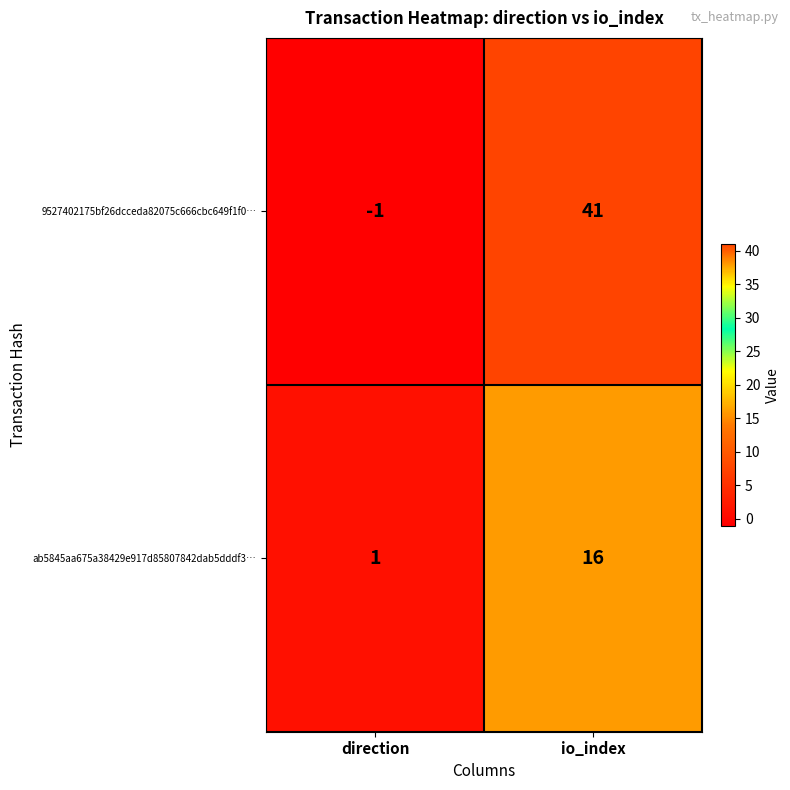

What is the sum of the ab5845aa675a38429e917d85807842dab5dddf3… values at io_index and direction?

17